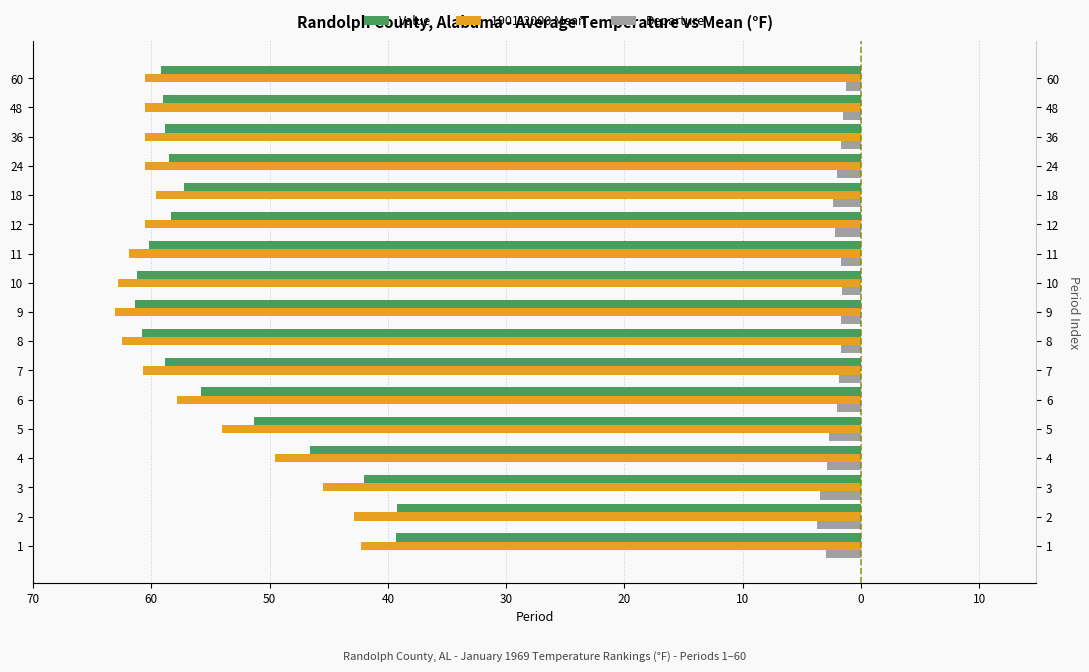

What is the difference between the maximum and minimum values in the Departure series?

2.4